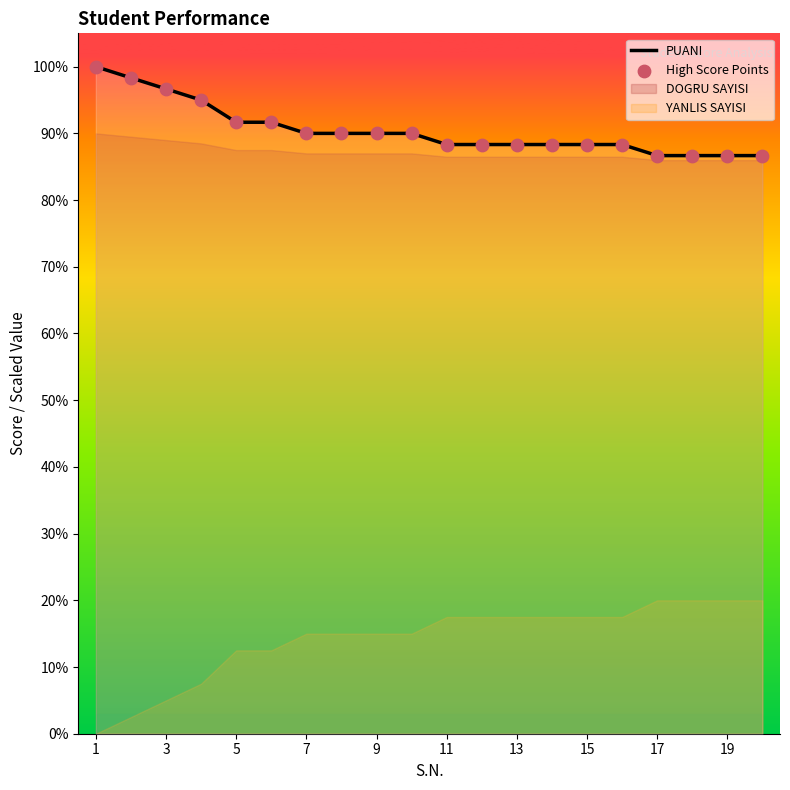

Which series has the largest Y range (max minus min)?

PUANI